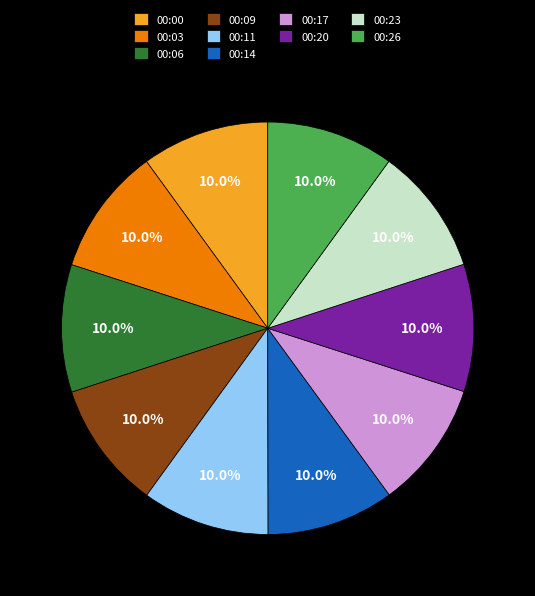

Approximately how many times larger is the value at 00:09 compared to 00:00?

1.0